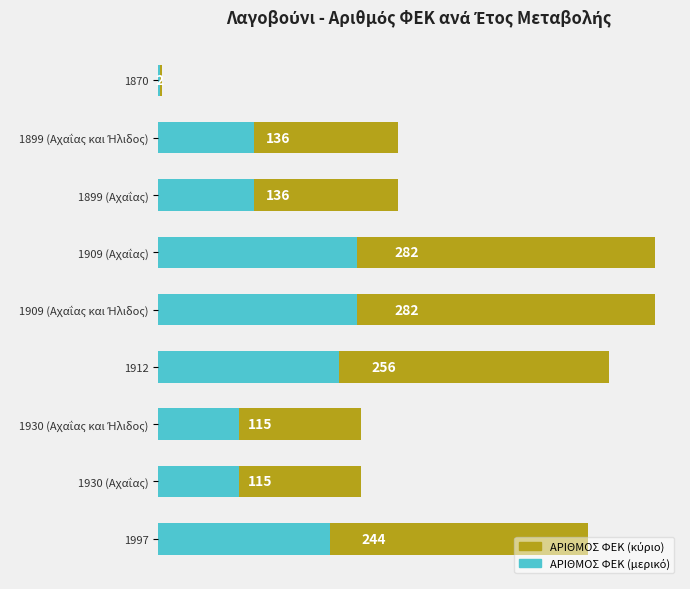

How many bars are there in total?

9